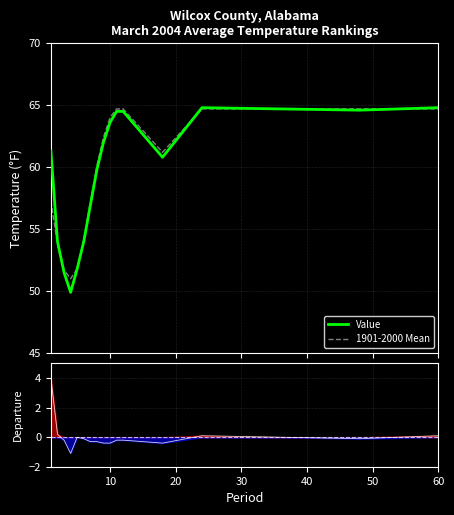

List the series in order of their peak value, highest first.

Value, 1901-2000 Mean, Departure